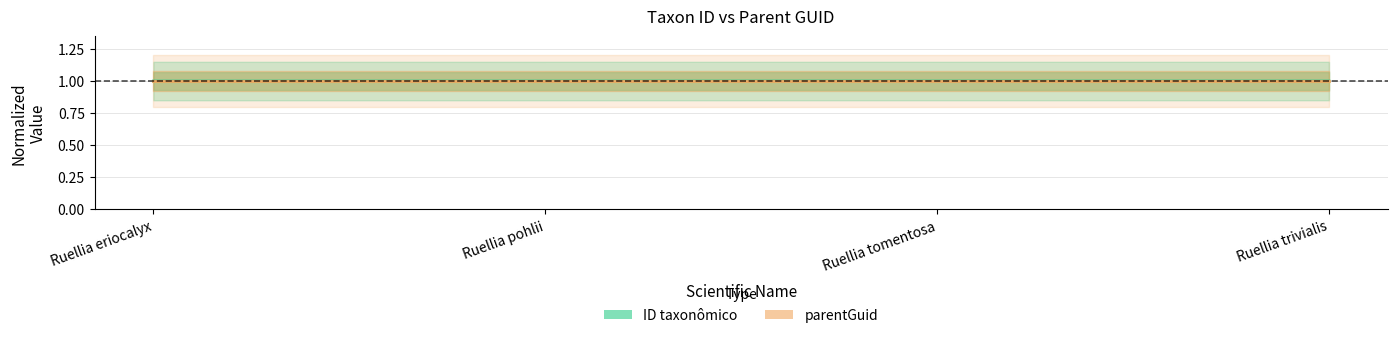

The value at Ruellia tomentosa is 1.0. True or false?

True